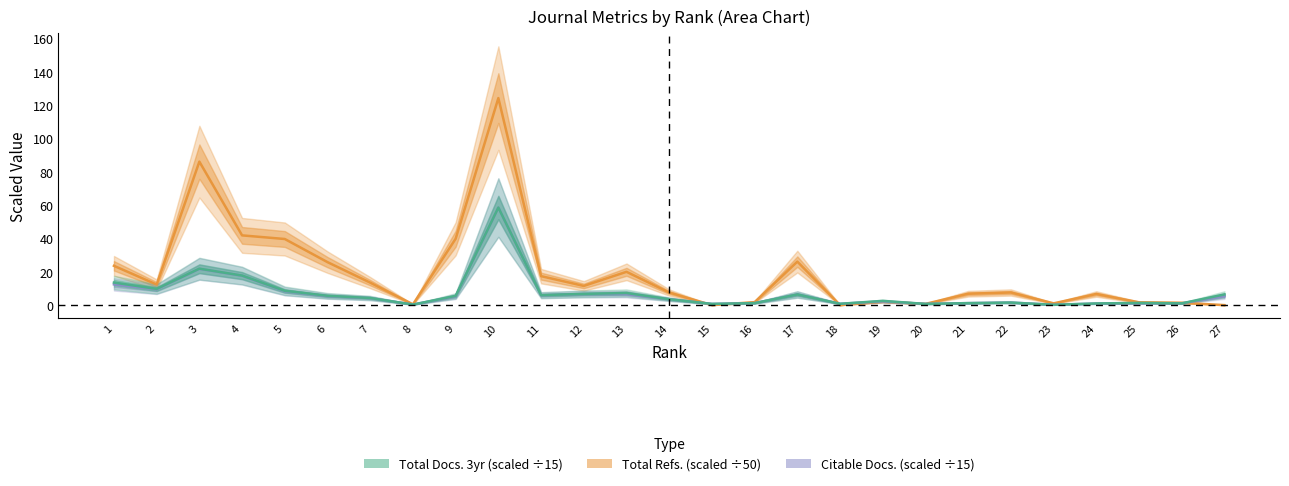

Reading right to left, extract all data points from this chart.

Total Refs. (scaled ÷50): 0.0	1.4	1.7	6.7	1.1	7.6	6.8	0.7	2.0	0.0	26.1	1.8	0.0	7.6	20.0	11.5	17.4	124.2	39.8	0.5	13.5	25.8	39.7	41.8	86.1	12.3	23.6
Citable Docs. (scaled ÷15): 5.3	1.1	1.1	0.9	0.2	1.5	1.2	0.7	2.2	0.8	6.4	1.2	0.7	3.5	6.6	6.7	5.9	58.5	5.2	0.3	4.2	5.4	8.3	17.6	21.7	9.5	12.5
Total Docs. 3yr (scaled ÷15): 6.4	1.1	1.3	1.0	0.2	1.5	1.2	0.7	2.5	0.8	6.4	1.2	0.7	3.5	7.3	6.7	6.0	58.5	5.5	0.3	4.3	5.6	8.6	17.7	21.9	9.7	13.5